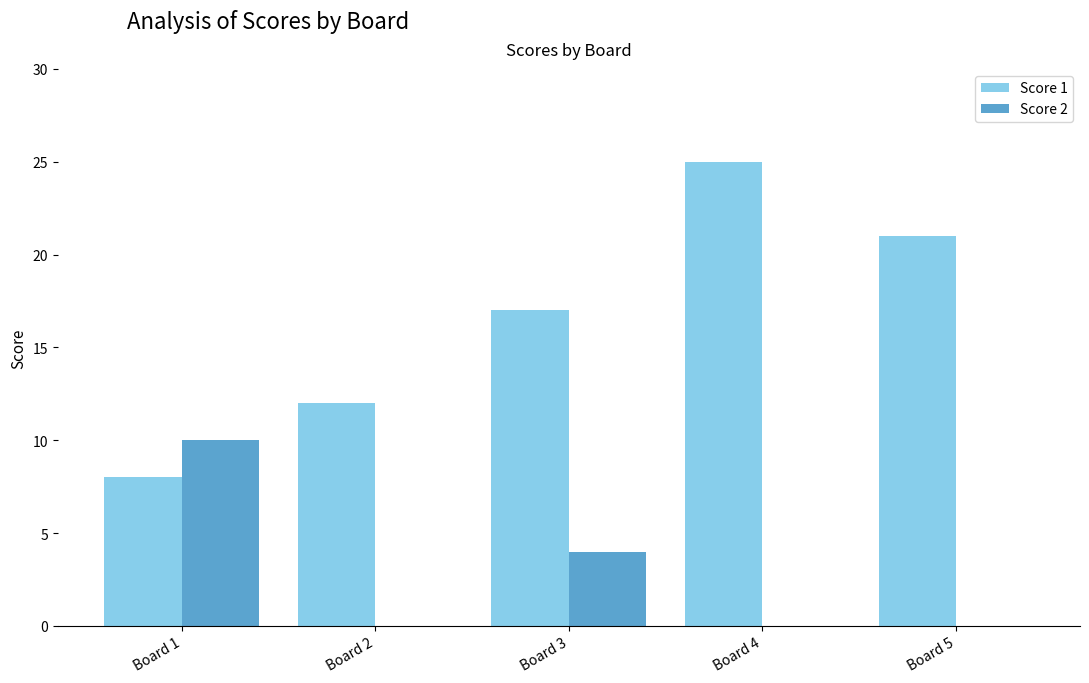

Which series has the largest total across all categories?

Score 1